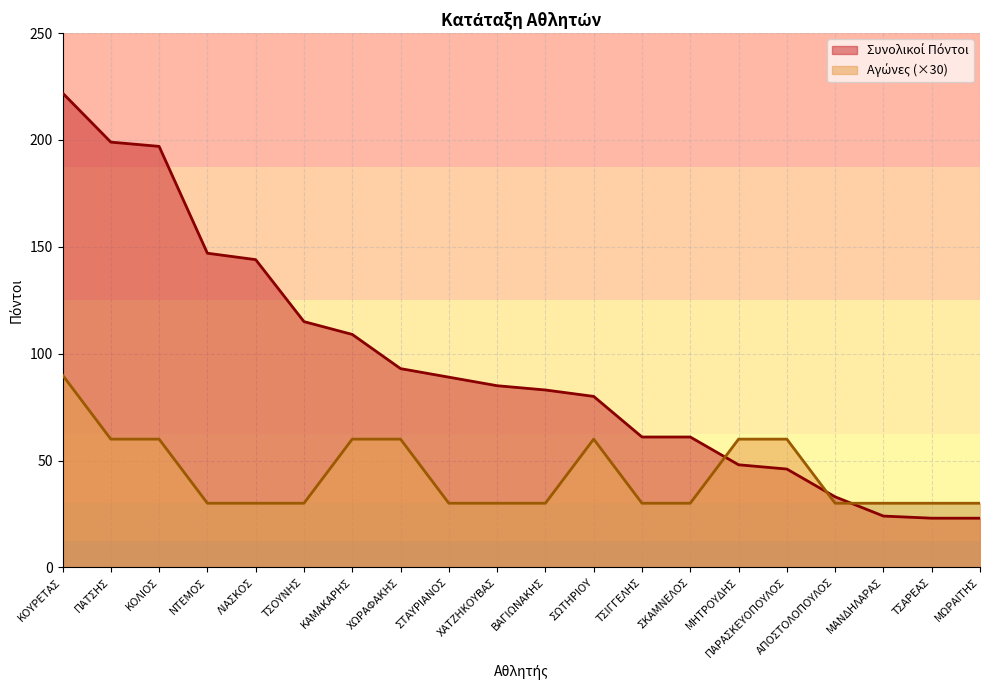

Which has a higher value, ΚΑΜΑΚΑΡΗΣ or ΠΑΡΑΣΚΕΥΟΠΟΥΛΟΣ?

ΚΑΜΑΚΑΡΗΣ